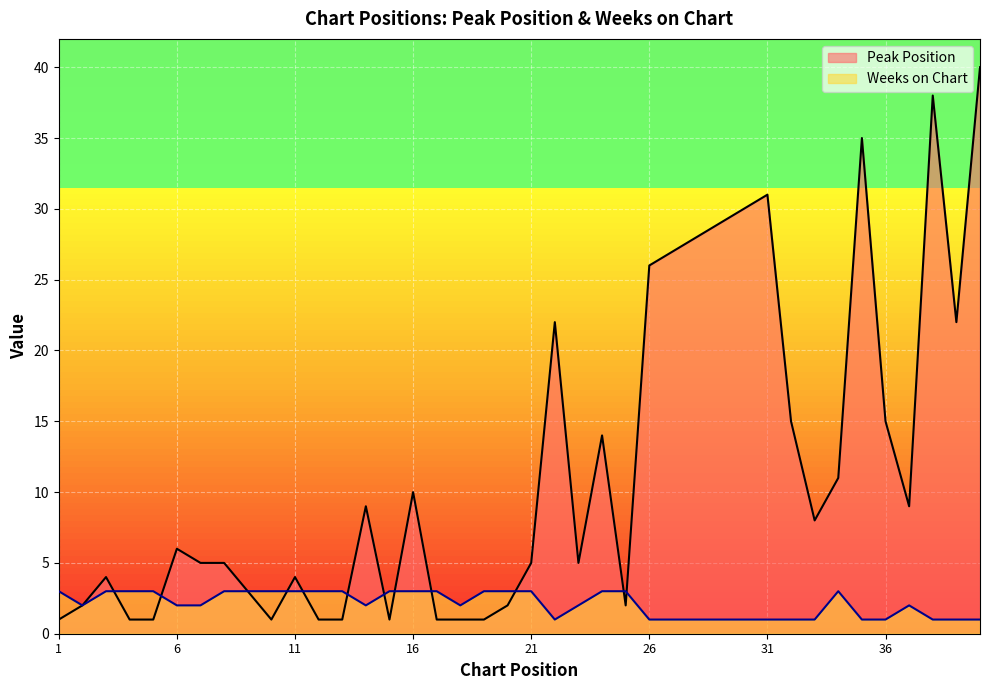

What is the difference between the second highest and second lowest values in the Peak Position series?

37